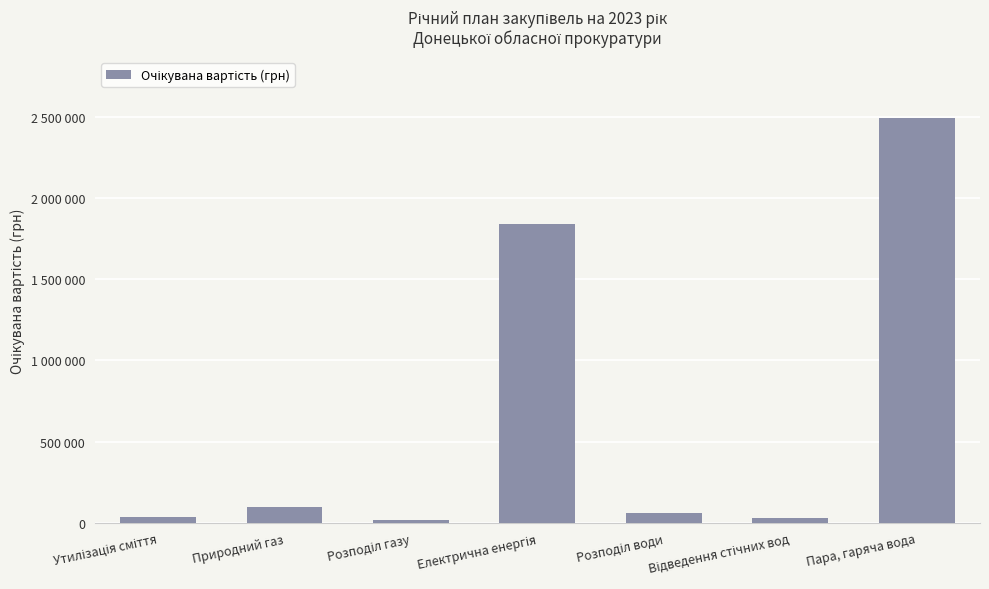

Where does the data first go above 57622?

Природний газ